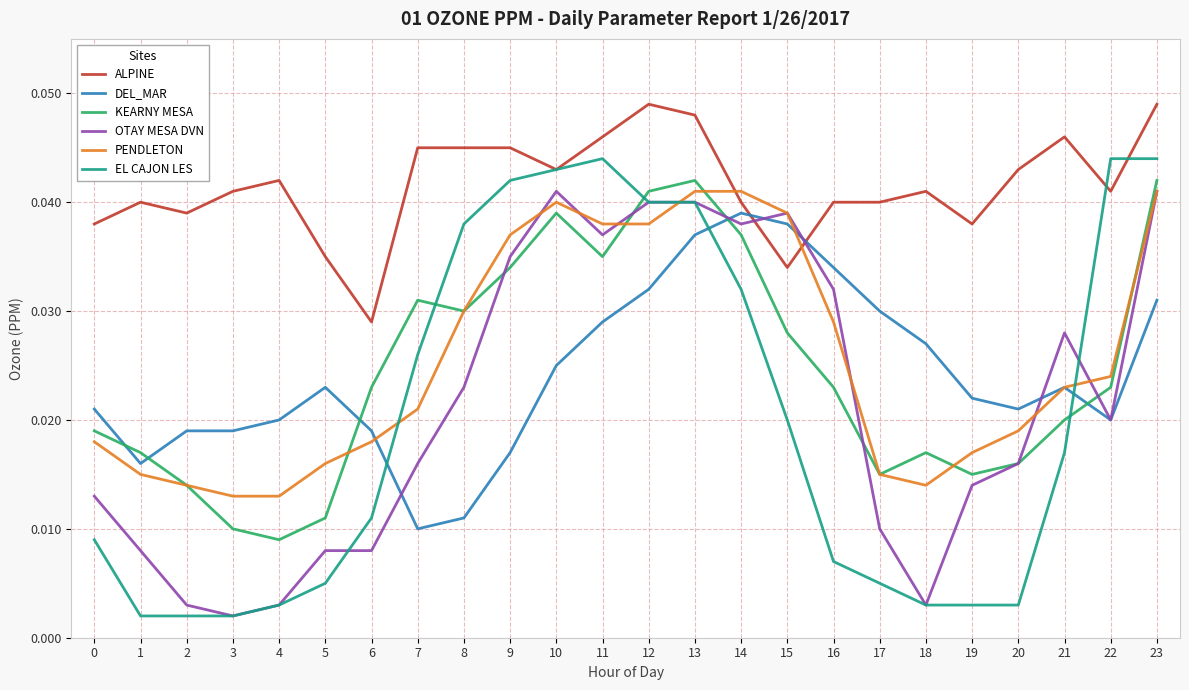

The value of PENDLETON at 13 is 0.1. True or false?

False